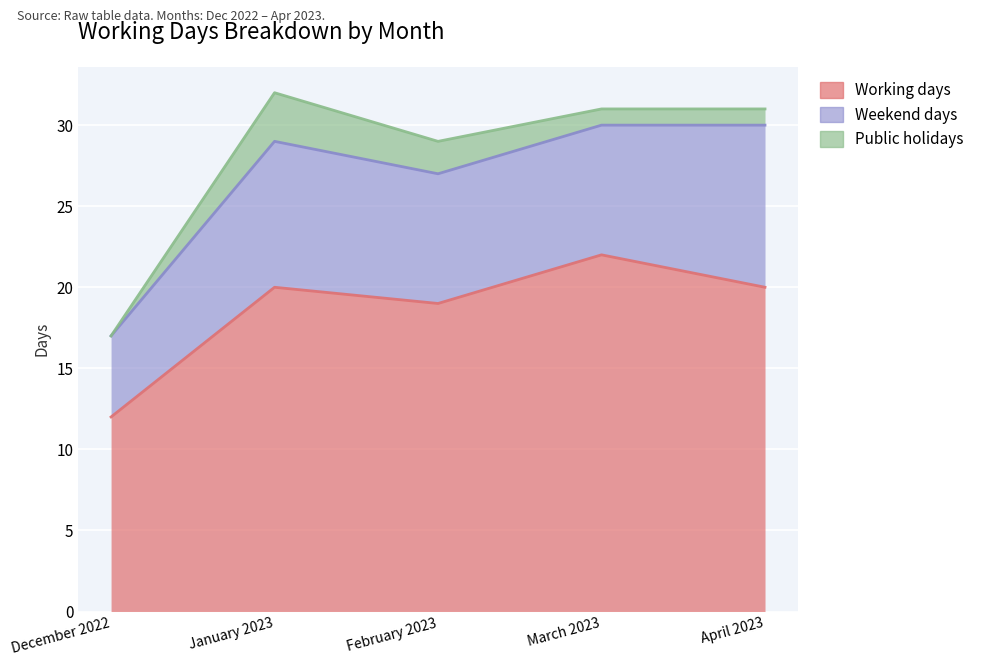

At which label does Public holidays reach its peak?

January 2023